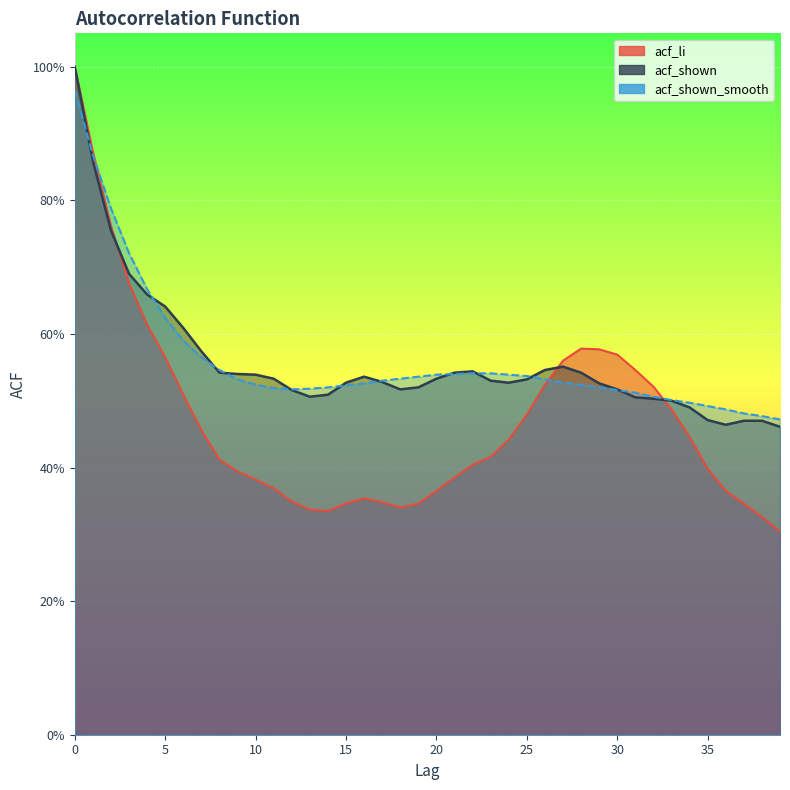

What is the lowest value of the acf_shown series?

0.5